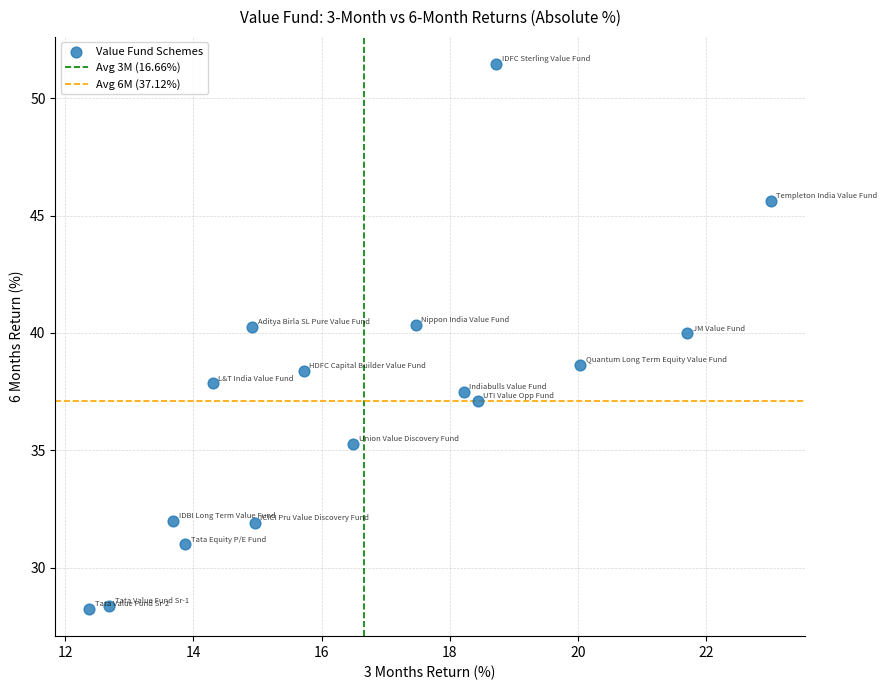

What is the range of Y values (max minus min)?

23.2